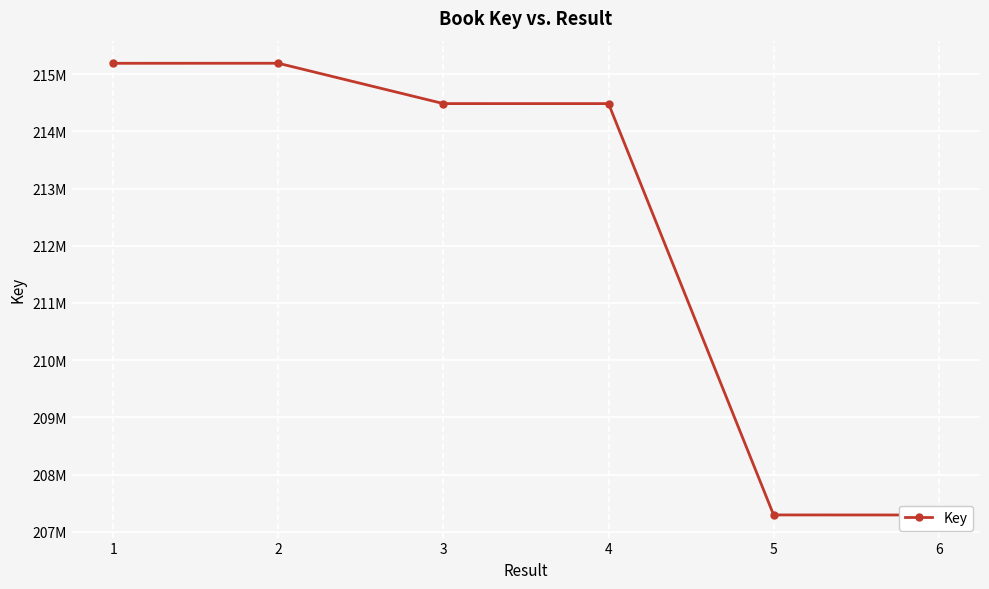

How many points are higher than both their immediate neighbors (excluding endpoints)?

1